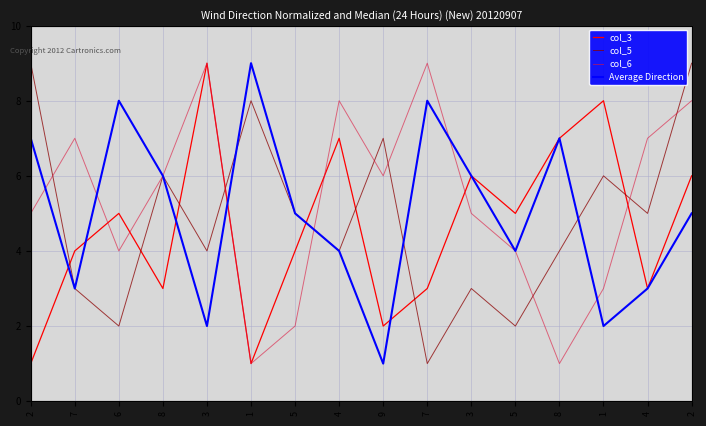

Which series changed the most between 2 and 7?

col_5